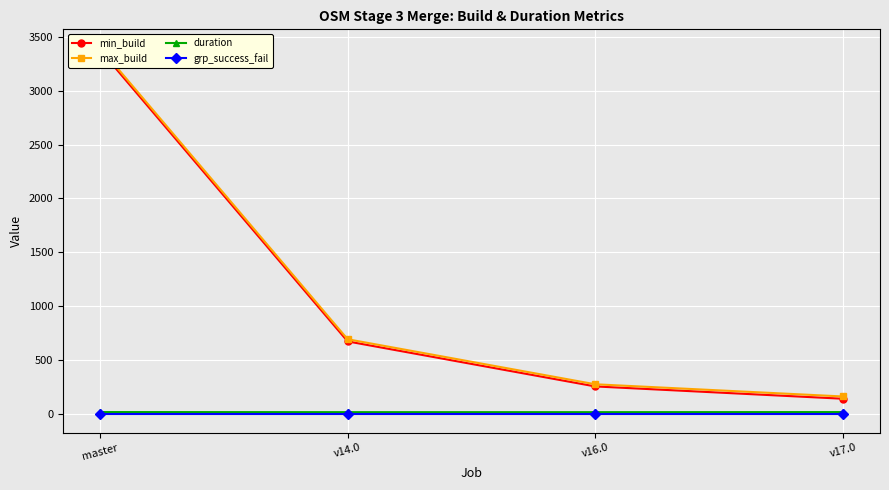

Which series has the largest range (max minus min)?

min_build